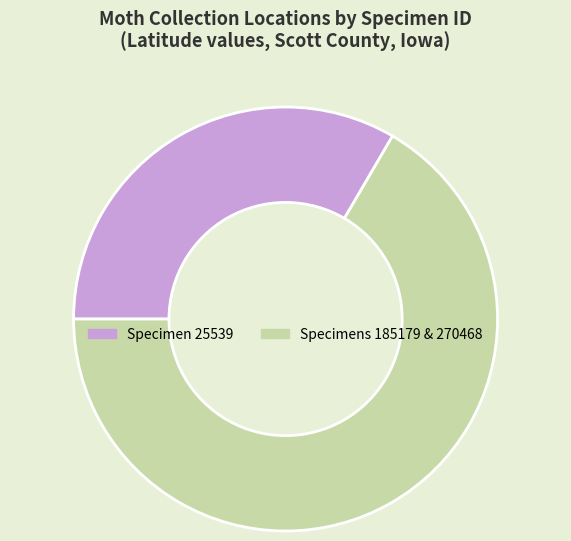

Is there a majority slice in this chart?

Yes